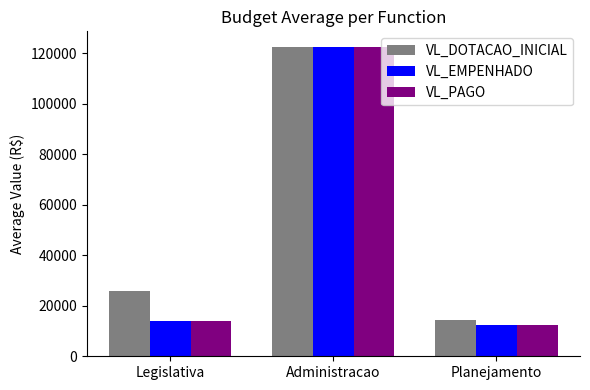

How many data points in VL_PAGO are above 13951?

2